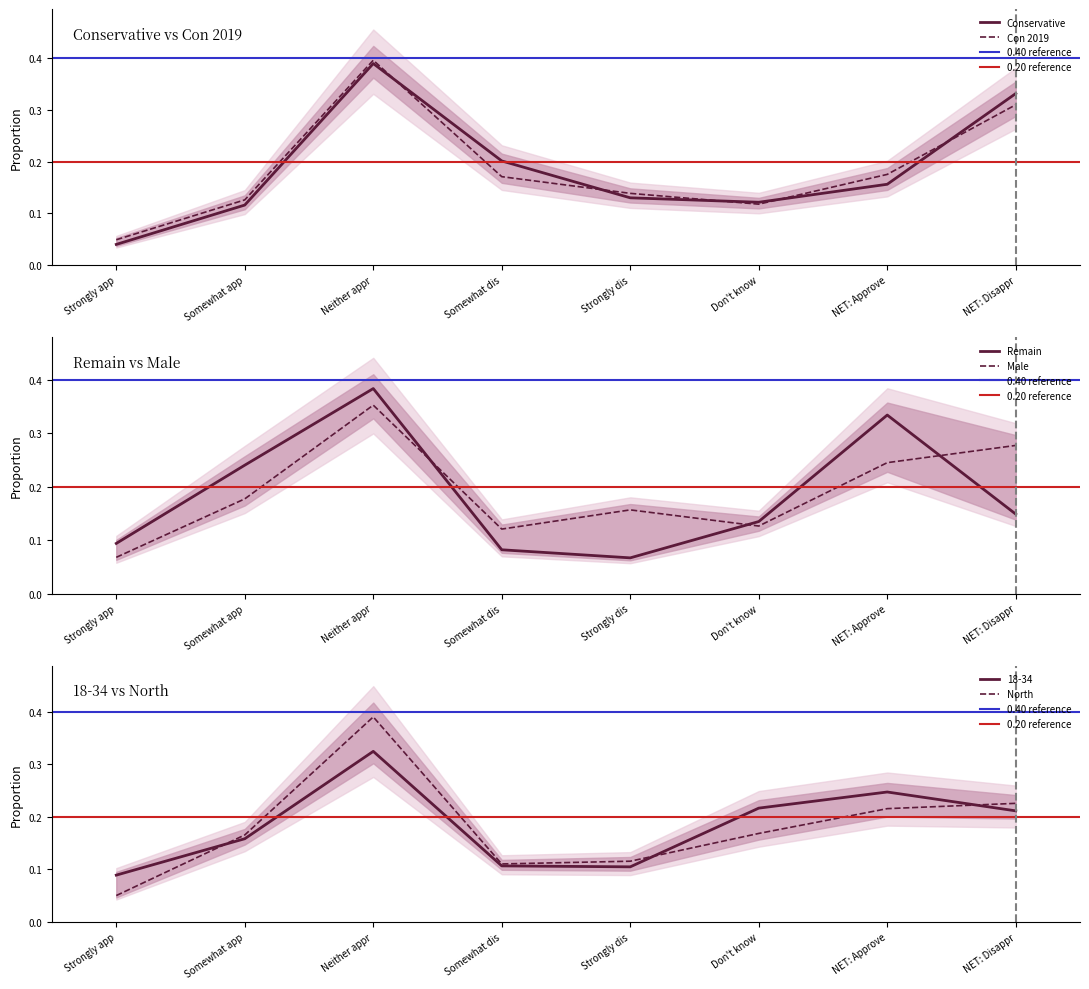

What are all the series names shown in the legend?

Conservative, Con 2019, Remain, Male, 18-34, North